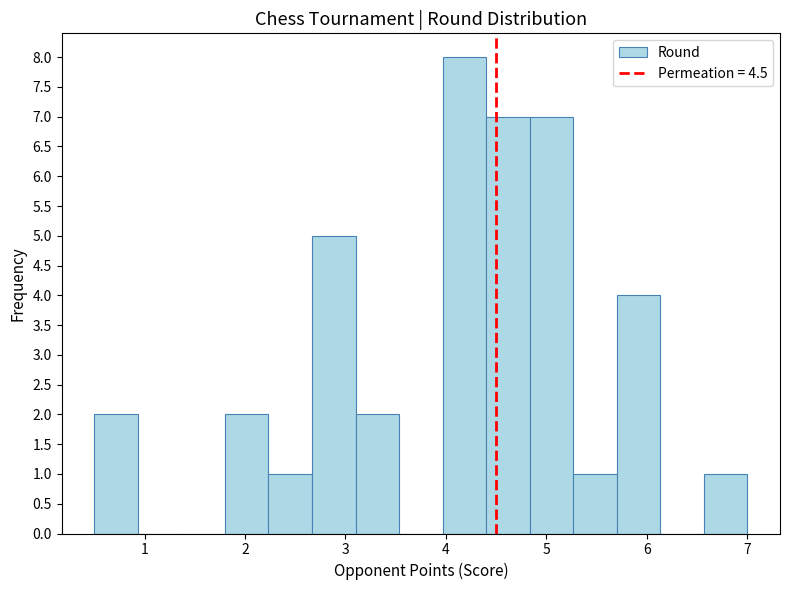

Reading left to right, list every bar in this chart as the range it spans on the x-axis followed by its height. Neither the bar edges nor the heights are printed on the chart, so give them approximately, as read against the axes.

0.5 to 0.9: 2
0.9 to 1.4: 0
1.4 to 1.8: 0
1.8 to 2.2: 2
2.2 to 2.7: 1
2.7 to 3.1: 5
3.1 to 3.5: 2
3.5 to 4.0: 0
4.0 to 4.4: 8
4.4 to 4.8: 7
4.8 to 5.3: 7
5.3 to 5.7: 1
5.7 to 6.1: 4
6.1 to 6.6: 0
6.6 to 7.0: 1